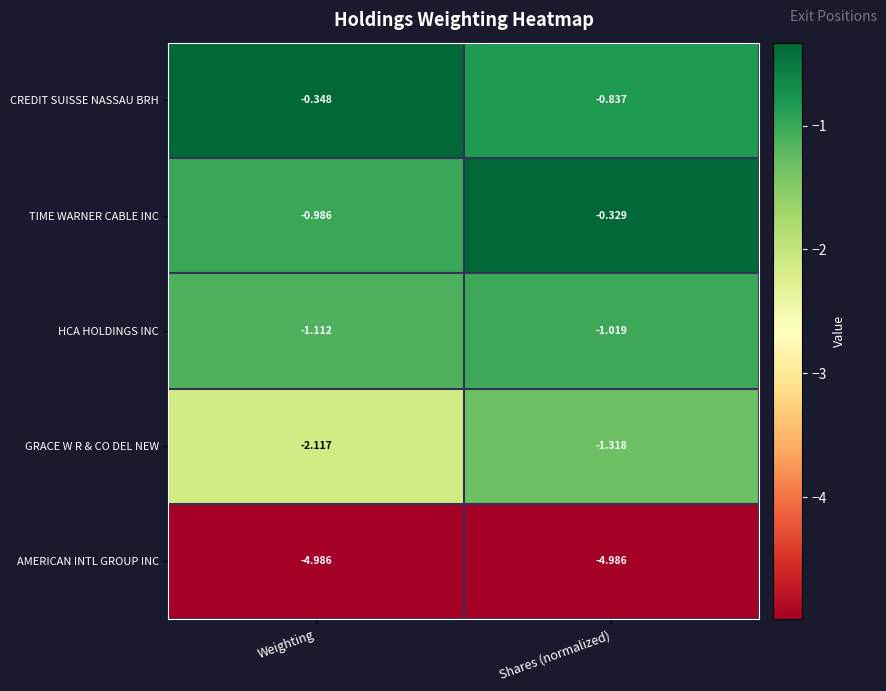

Rank the series by their maximum value, from lowest to highest.

AMERICAN INTL GROUP INC, GRACE W R & CO DEL NEW, HCA HOLDINGS INC, CREDIT SUISSE NASSAU BRH, TIME WARNER CABLE INC